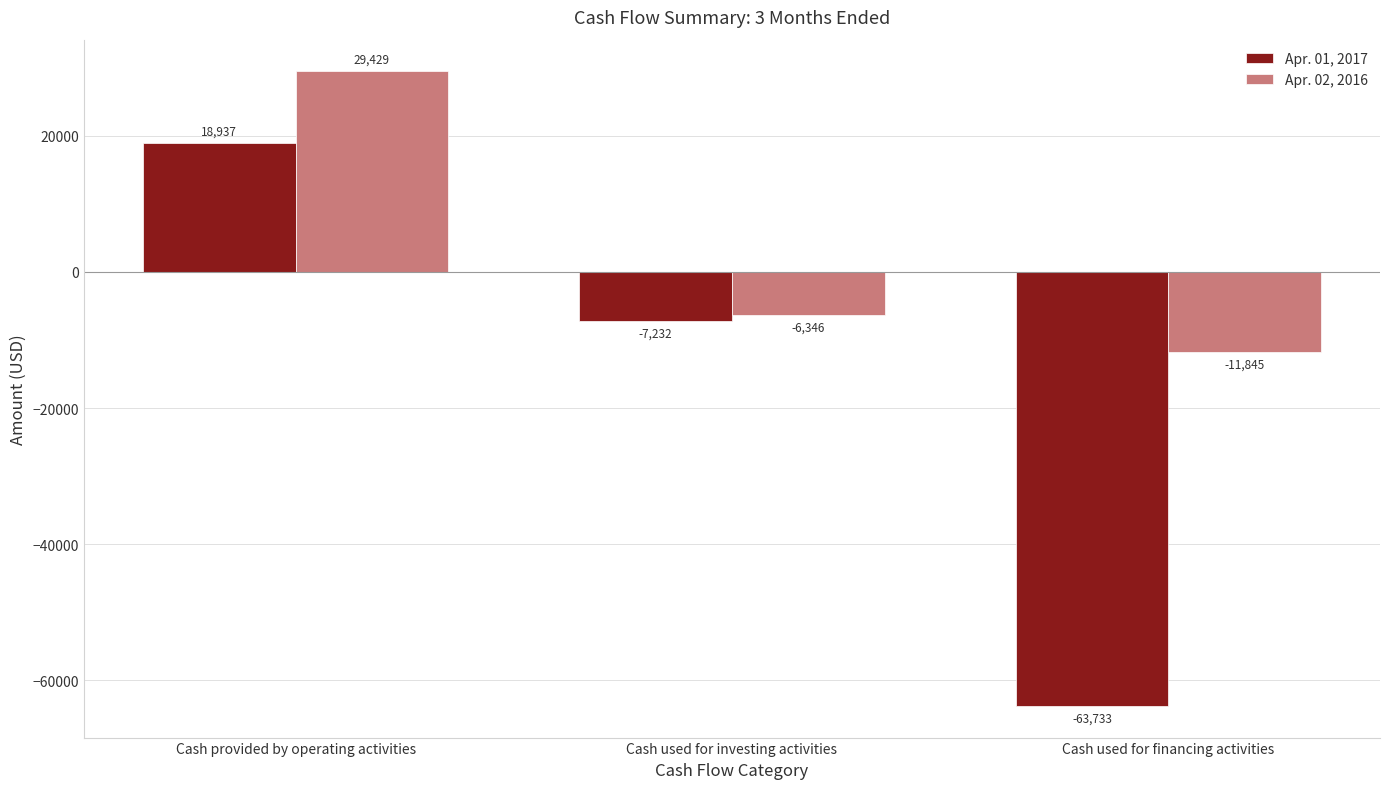

Which category has the lowest value in the Apr. 01, 2017 series?

Cash used for financing activities